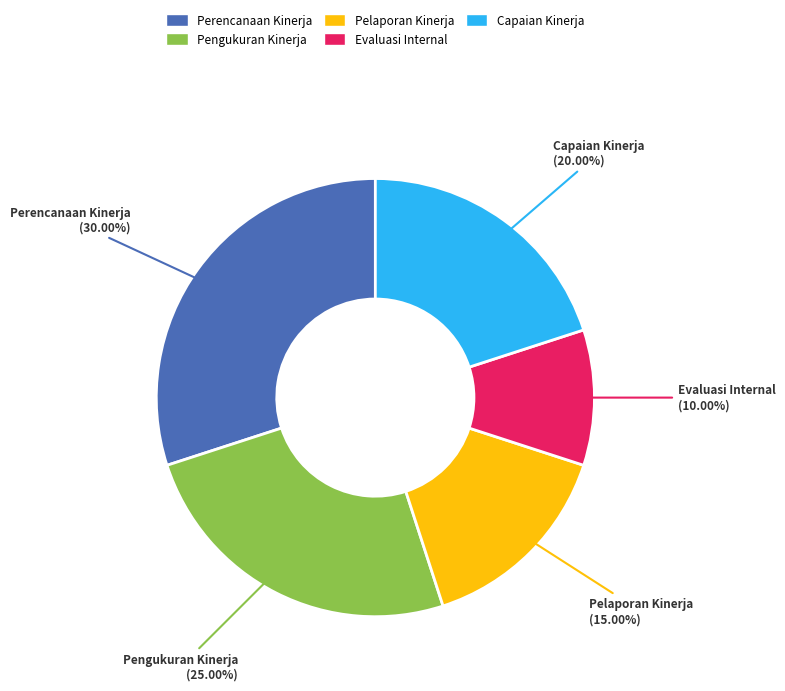

To the nearest percent, what is the difference between the Evaluasi Internal and Capaian Kinerja slice percentages?

10%